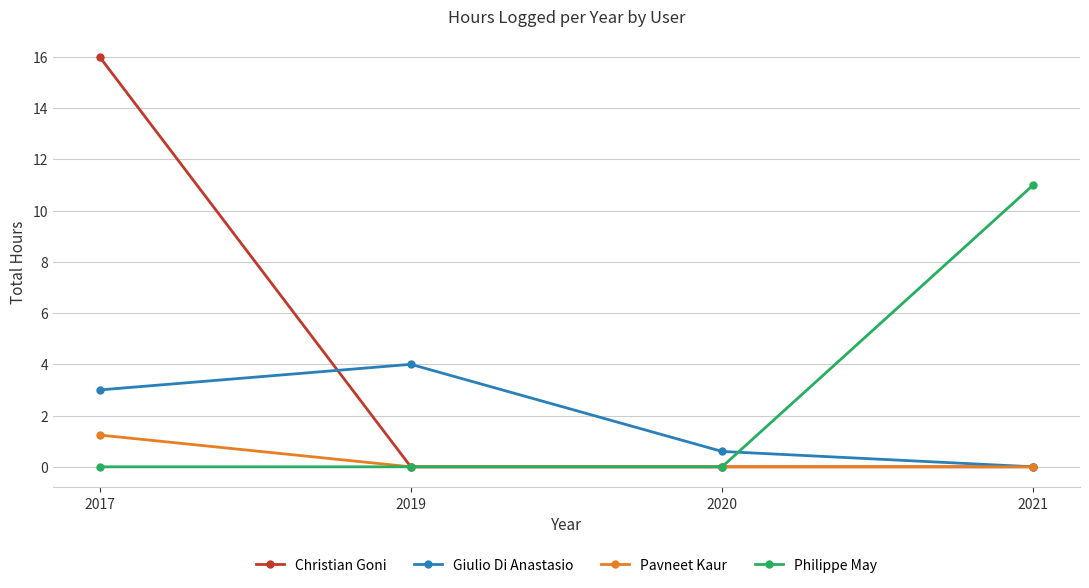

Which series has the widest spread of values?

Christian Goni